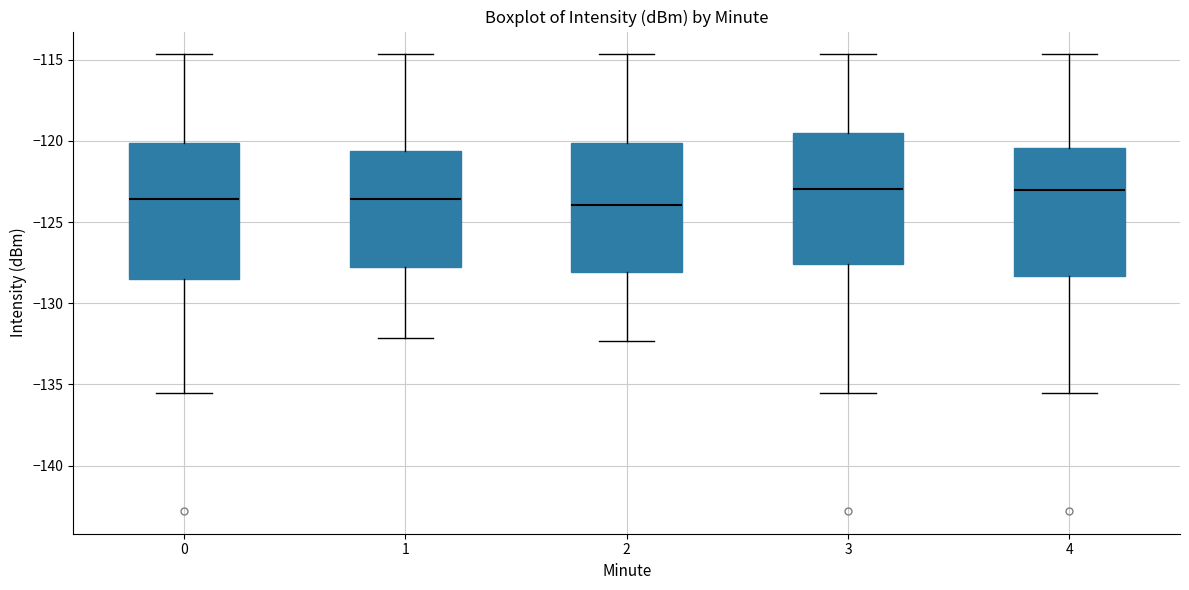

Reading left to right, read every box against the y-axis: the position of its median line, the range the box covers, and the ends of its whiskers. The values are not printed on the chart, so give them approximately, as read against the axis.

0: median -123.5, box -128.5 to -120.0, whiskers -135.5 to -114.5
1: median -123.5, box -128.0 to -120.5, whiskers -132.0 to -114.5
2: median -124.0, box -128.0 to -120.0, whiskers -132.5 to -114.5
3: median -123.0, box -127.5 to -119.5, whiskers -135.5 to -114.5
4: median -123.0, box -128.5 to -120.5, whiskers -135.5 to -114.5